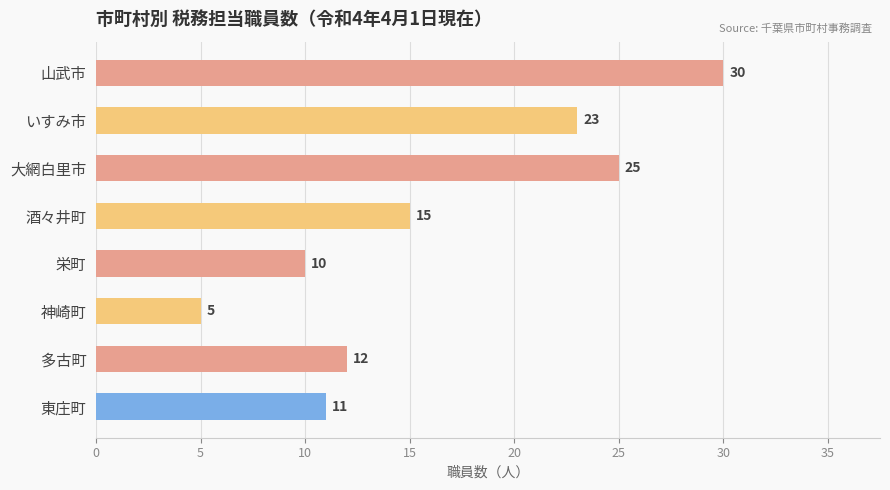

Does the chart contain any negative values?

No